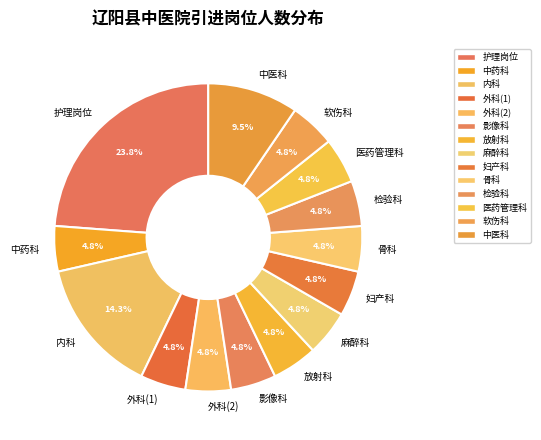

Is there any slice that represents more than half of the pie?

No